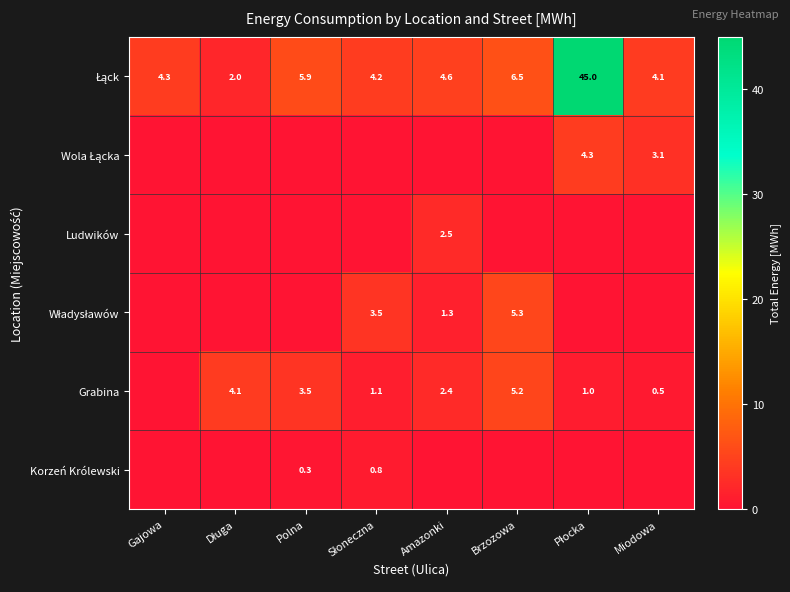

True or false: Grabina has a value of 2.4 at Amazonki.

True